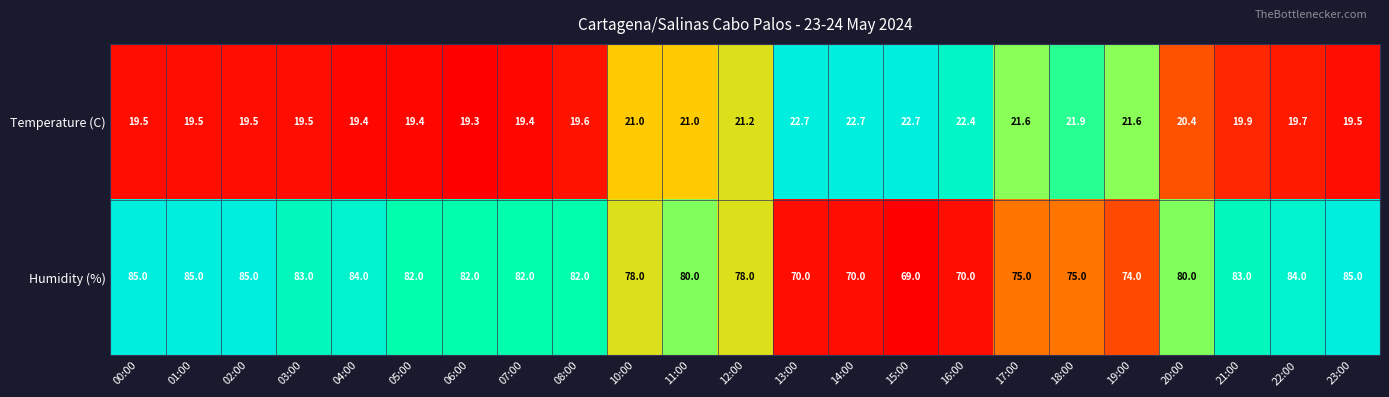

Which category has the lowest value across all series?

06:00